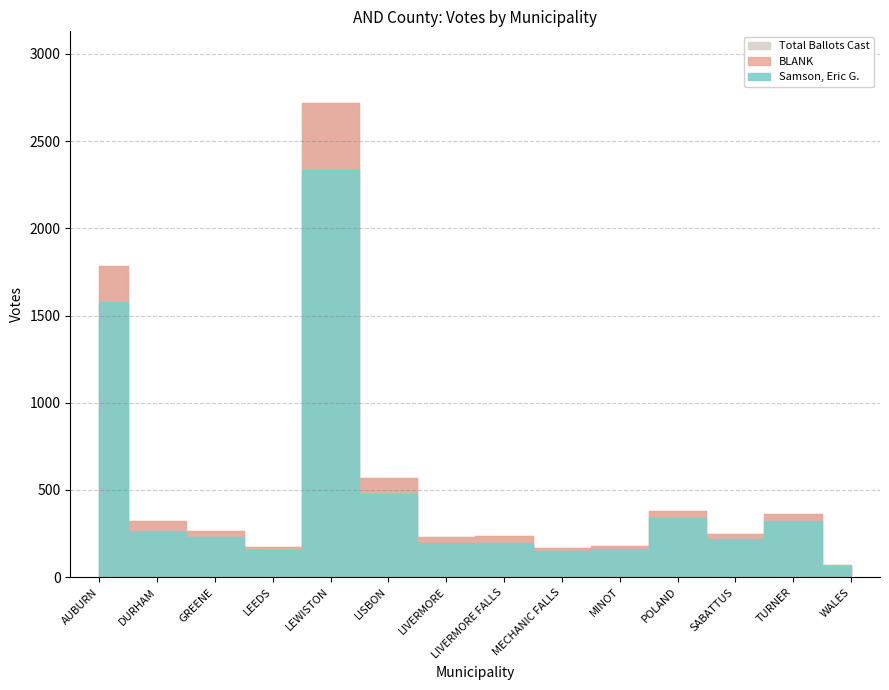

Which series changed the most between LEEDS and LISBON?

Total Ballots Cast